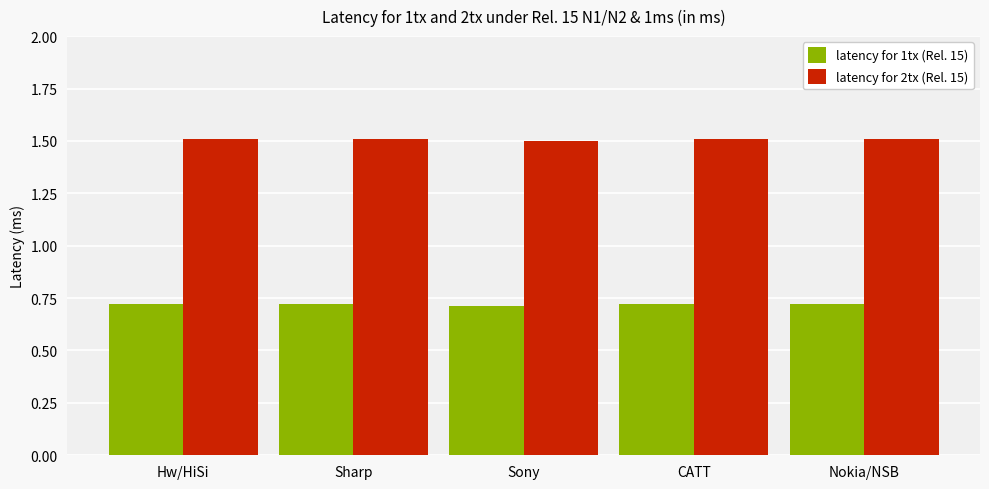

What is the sum of the latency for 2tx (Rel. 15) values at Hw/HiSi and Sony?

3.0